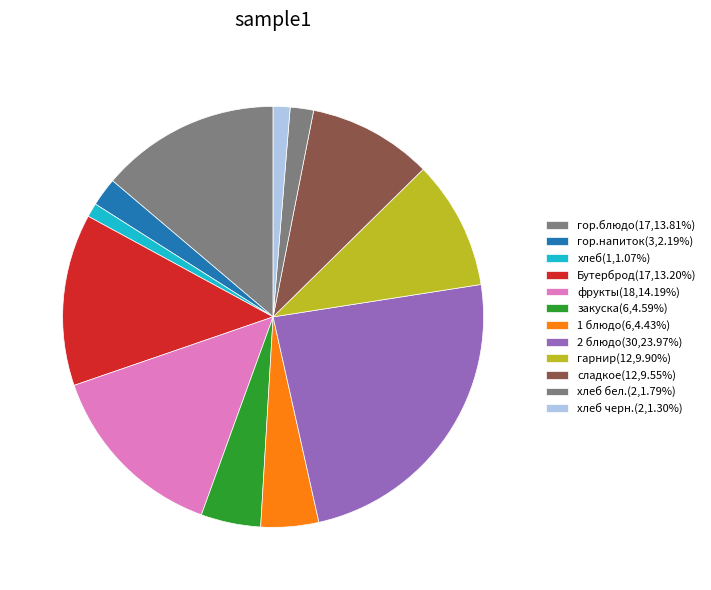

Which category has the smallest portion of the pie?

хлеб